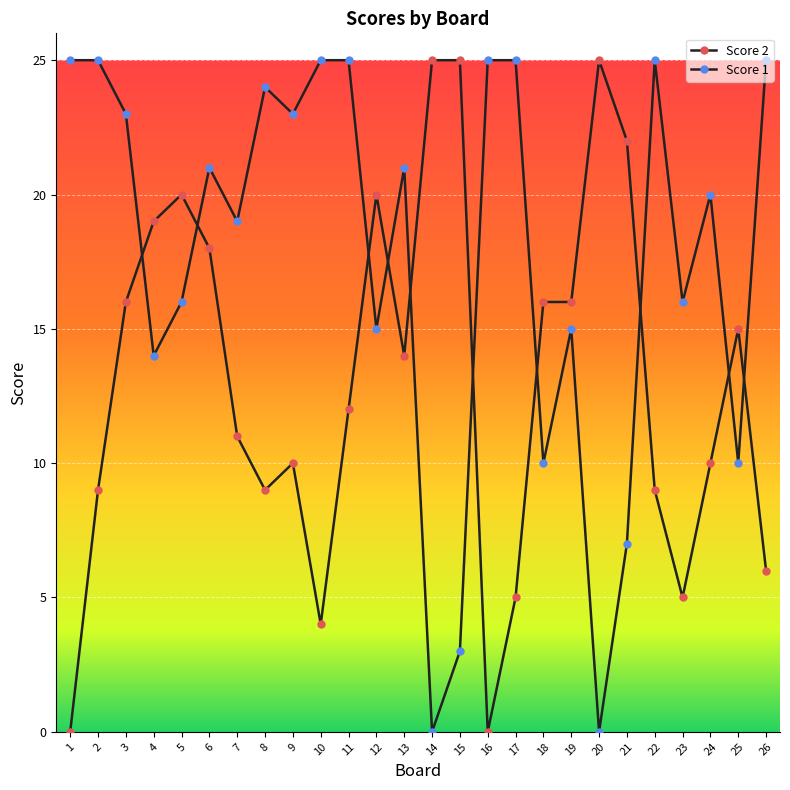

What is the difference between the Score 2 values at 10 and 24?

6